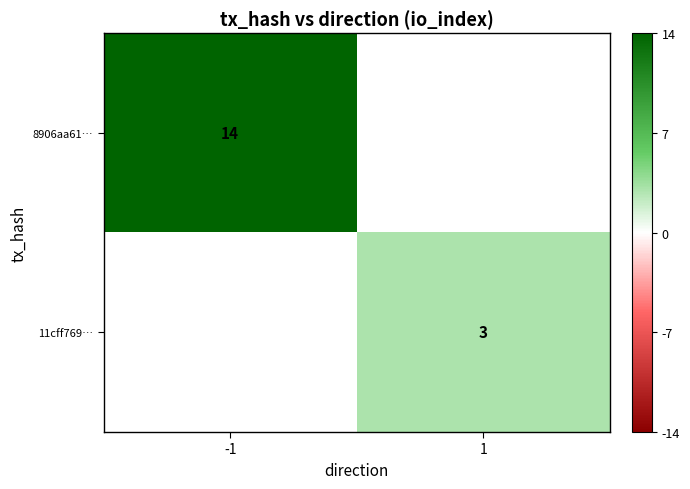

The value of 8906aa61… at -1 is 18.8. True or false?

False